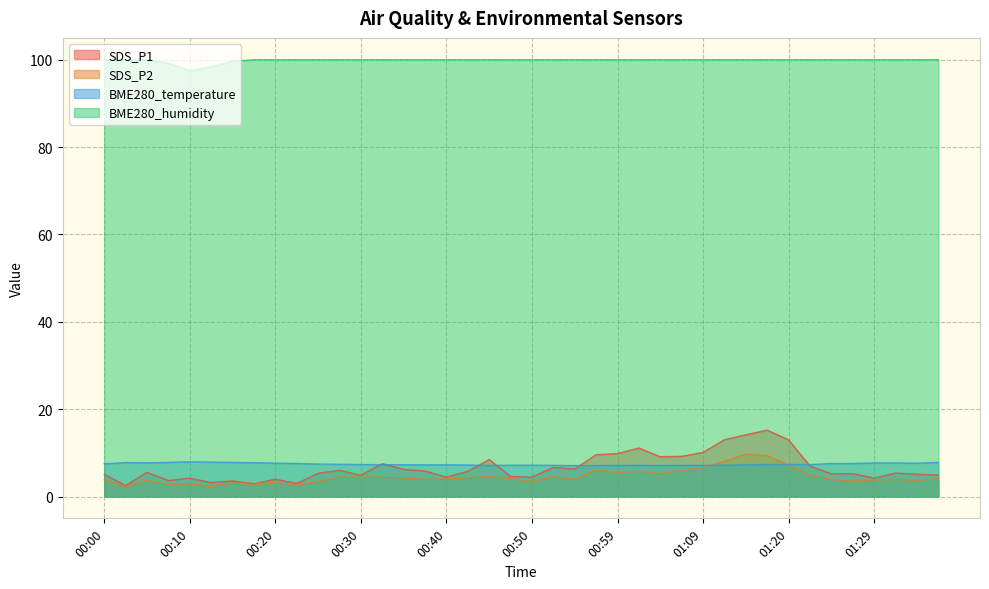

What is the label of the 14th point from the right?

01:04